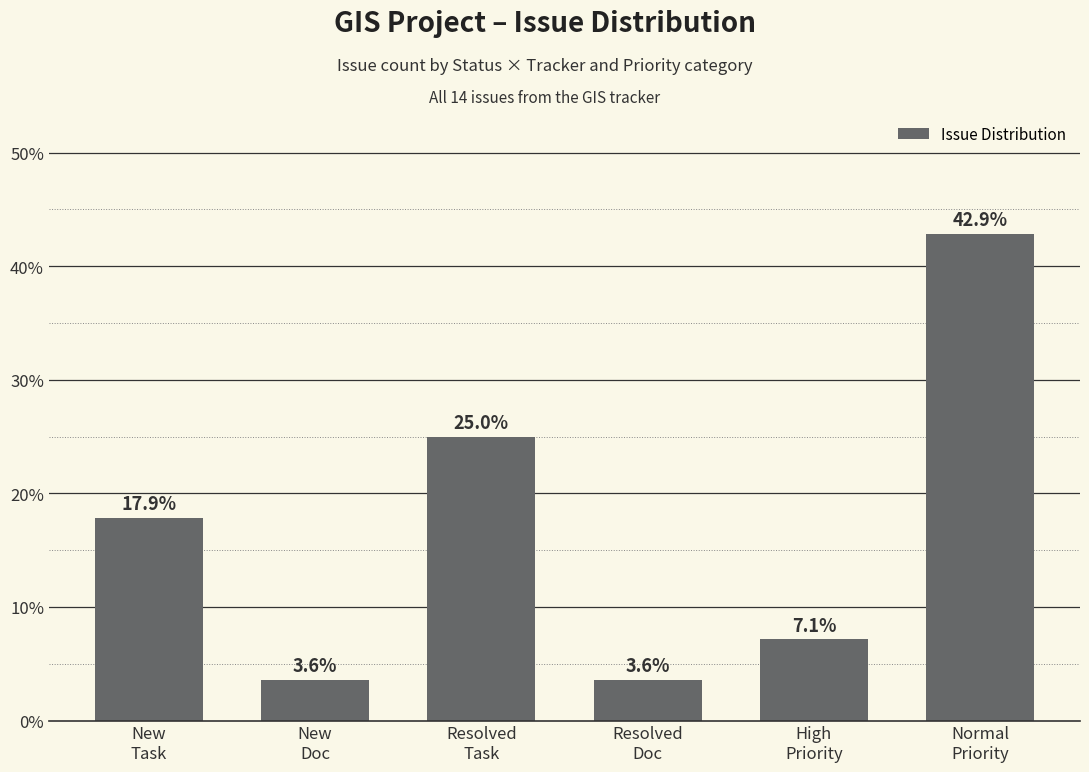

What is the change in value from Resolved
Doc to High
Priority?

+3.6